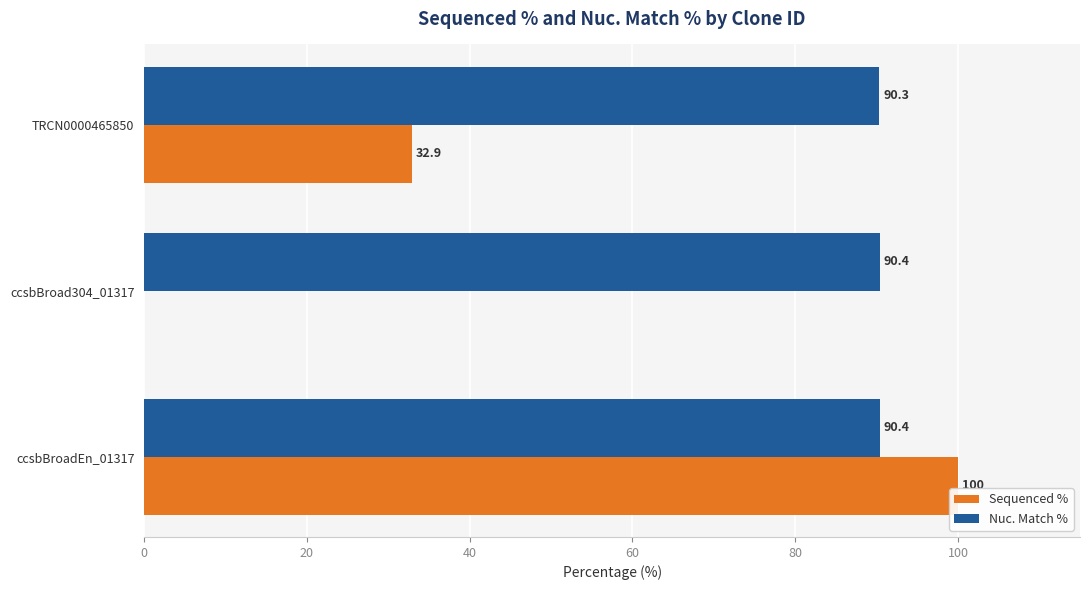

What is the sum of all Nuc. Match % values?

271.1